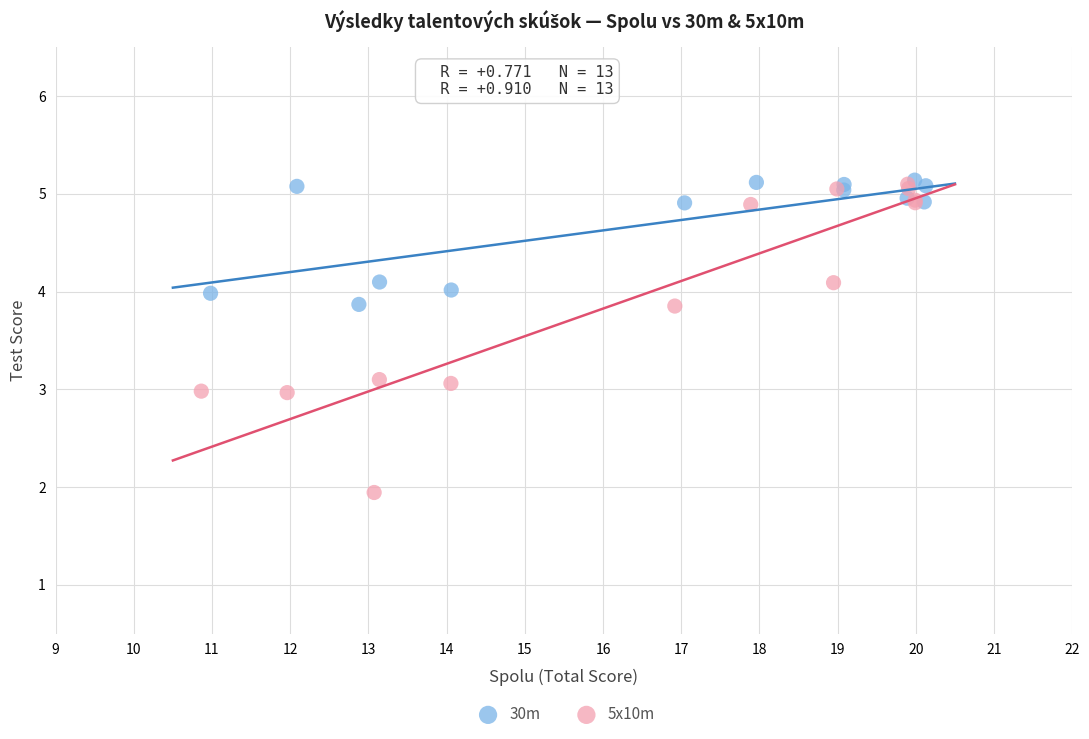

Which series has the widest spread of Y values?

5x10m